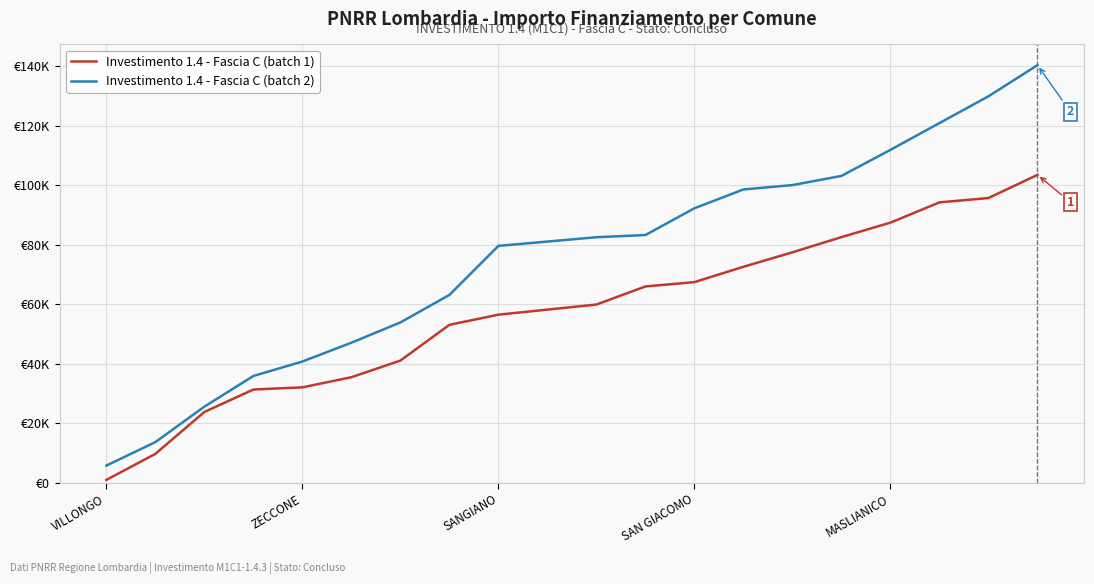

Does the chart display data point markers on the line(s)?

No